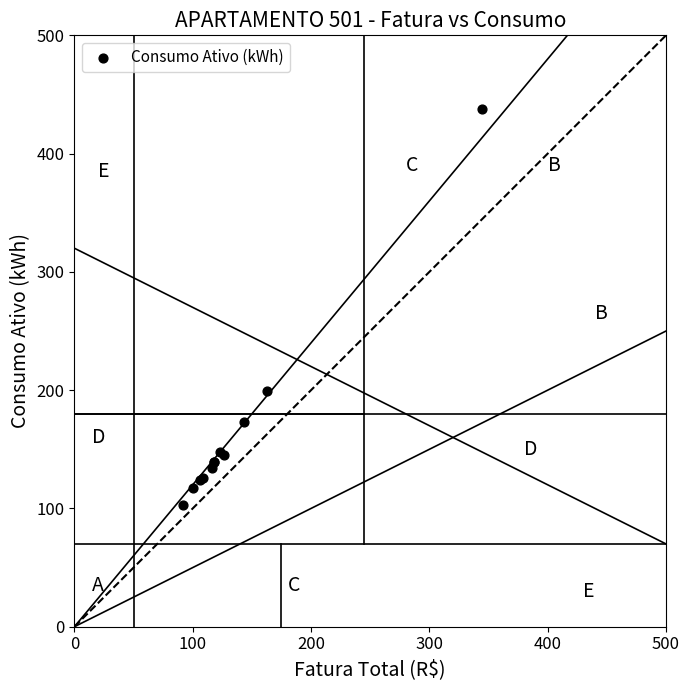

What Y value in the scatter plot is closest to 270?

199